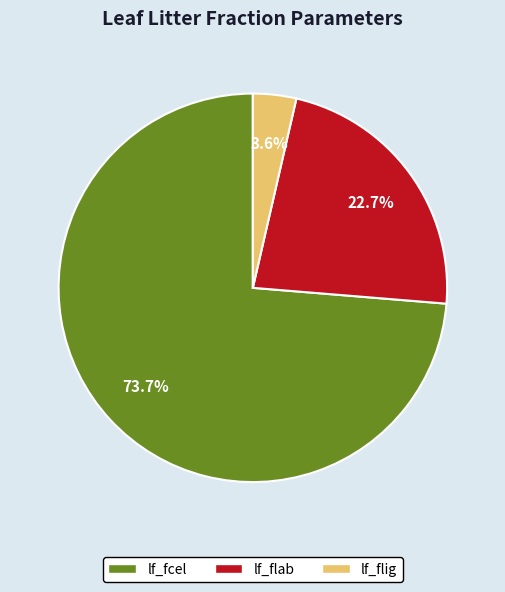

What is the majority slice?

lf_fcel